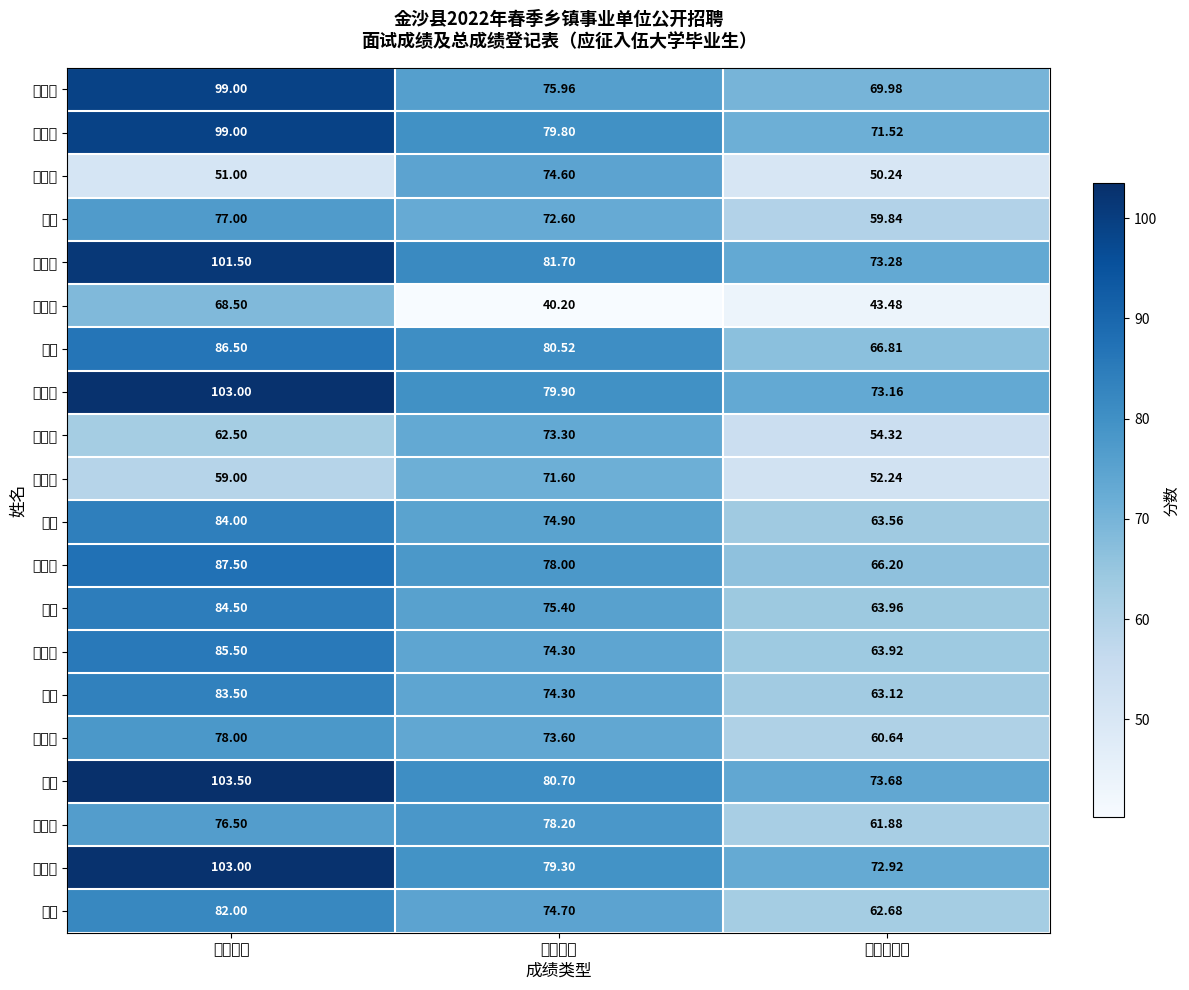

List the labels in order of 李渊九 value, smallest first.

考试总成绩, 笔试成绩, 面试成绩